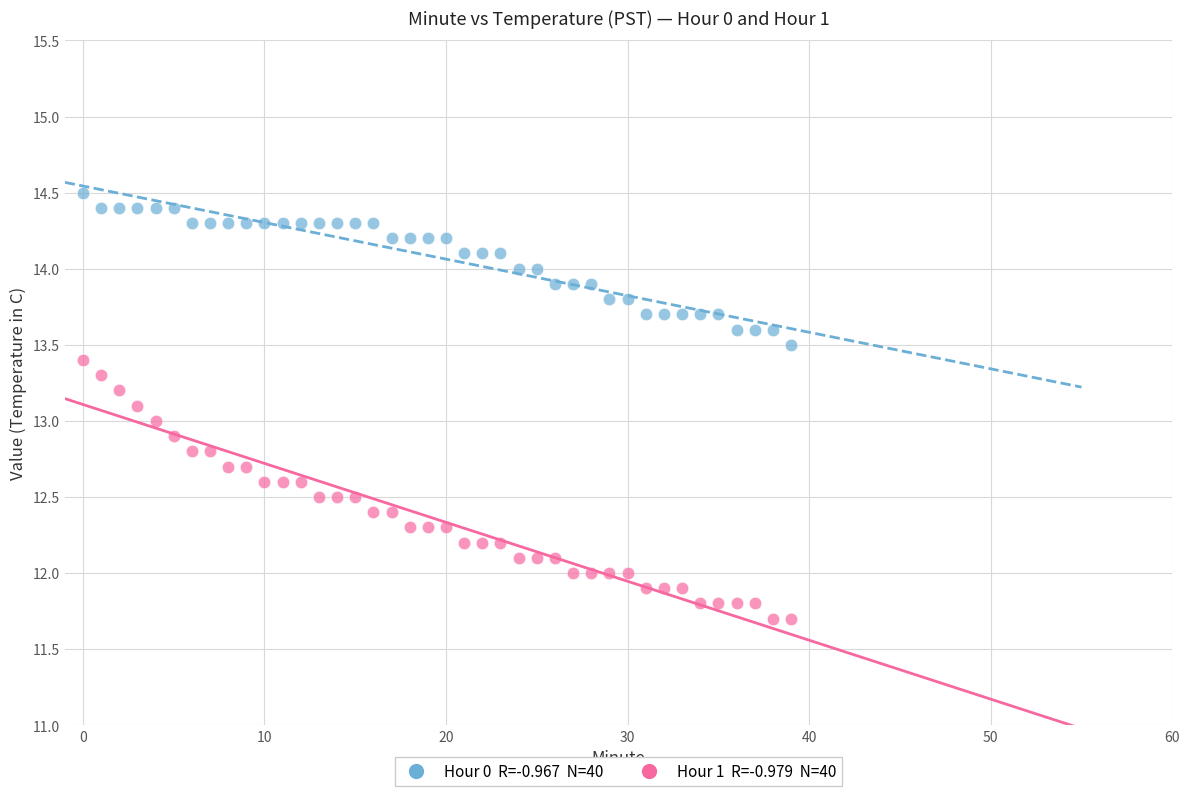

Across all data points, what is the range of Y values (max minus min)?

2.8